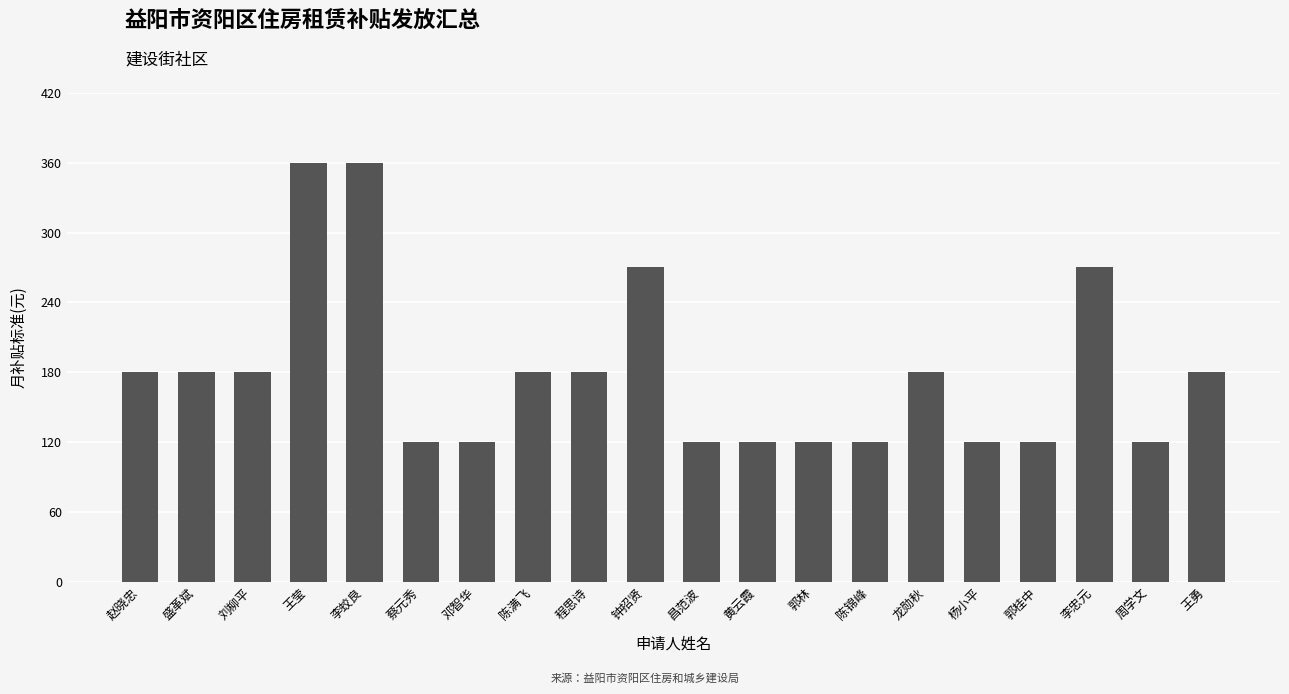

What is the label of the 5th bar from the right?

杨小平